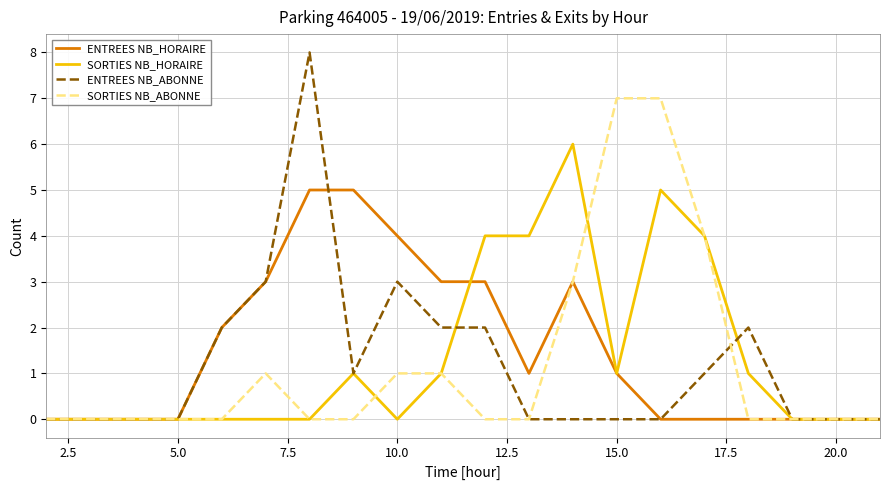

What is the greatest value displayed?

8